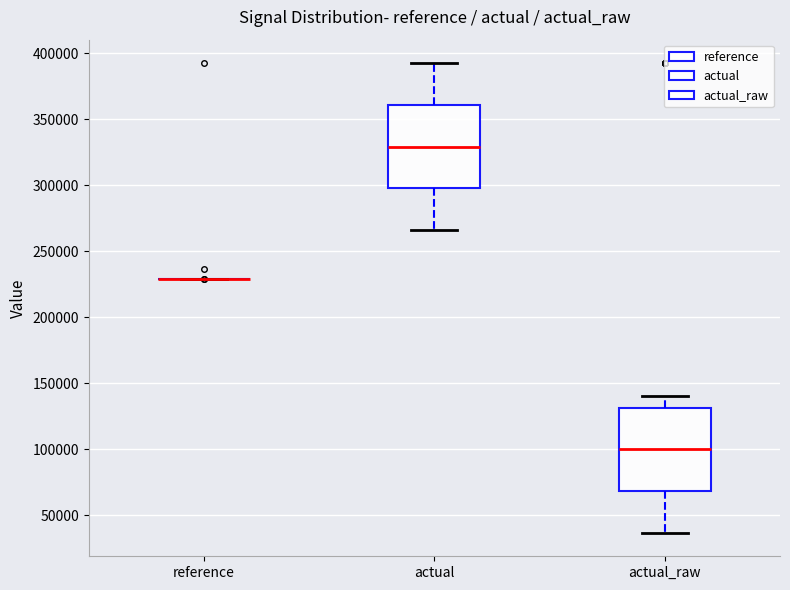

Reading left to right, transcribe this box plot: for each box, give where its median line is, the range the box spans, and where its two whiskers end, as read against the y-axis. The values are not printed on the chart, so give them approximately, as read against the axis.

reference: box collapsed to a line at 230000, whiskers 230000 to 230000
actual: median 330000, box 300000 to 360000, whiskers 265000 to 395000
actual_raw: median 100000, box 70000 to 130000, whiskers 35000 to 140000